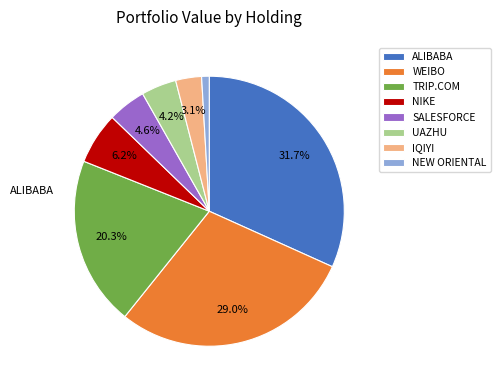

Which slice is the largest?

ALIBABA